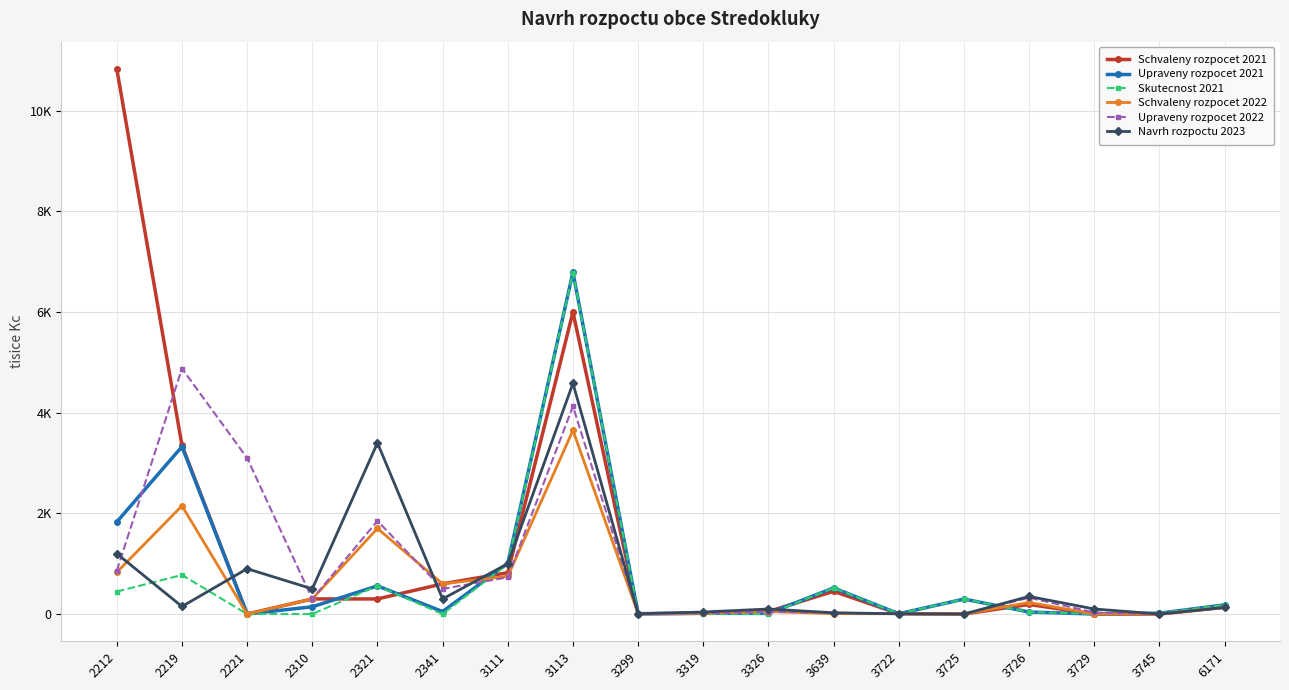

Does the chart display data point markers on the line(s)?

Yes